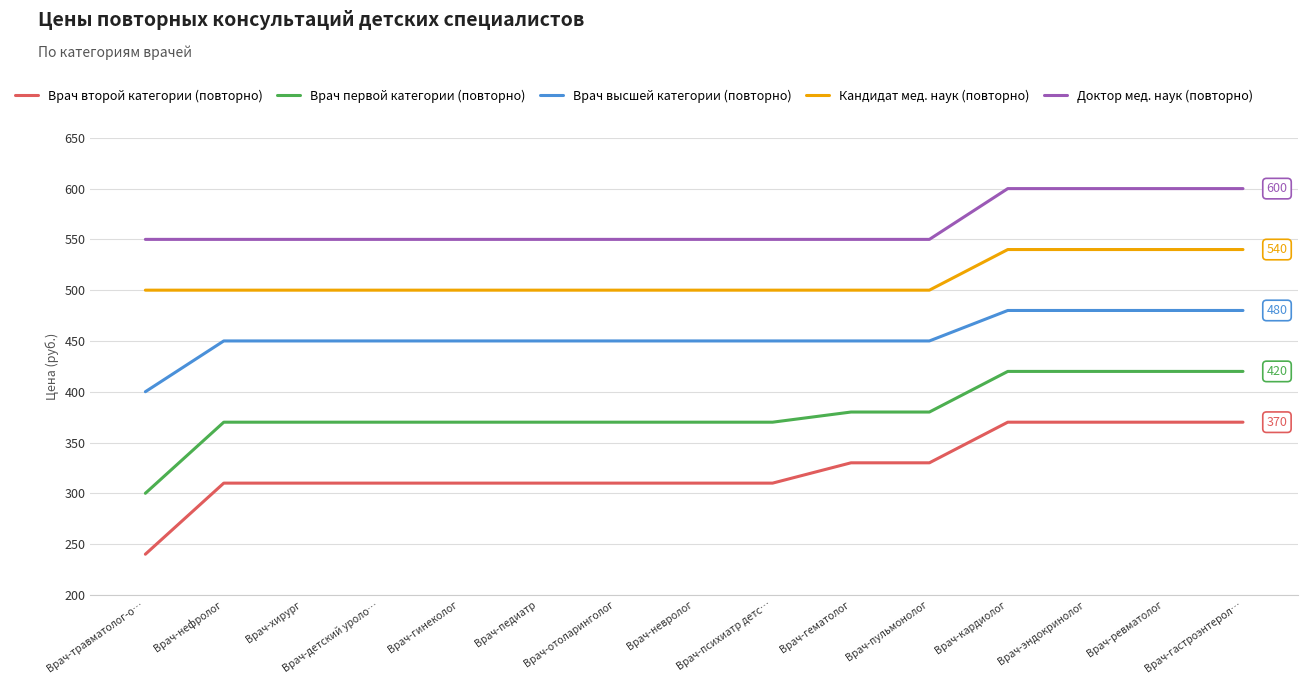

What is the sum of the Врач второй категории (повторно) values at Врач-кардиолог and Врач-эндокринолог?

740